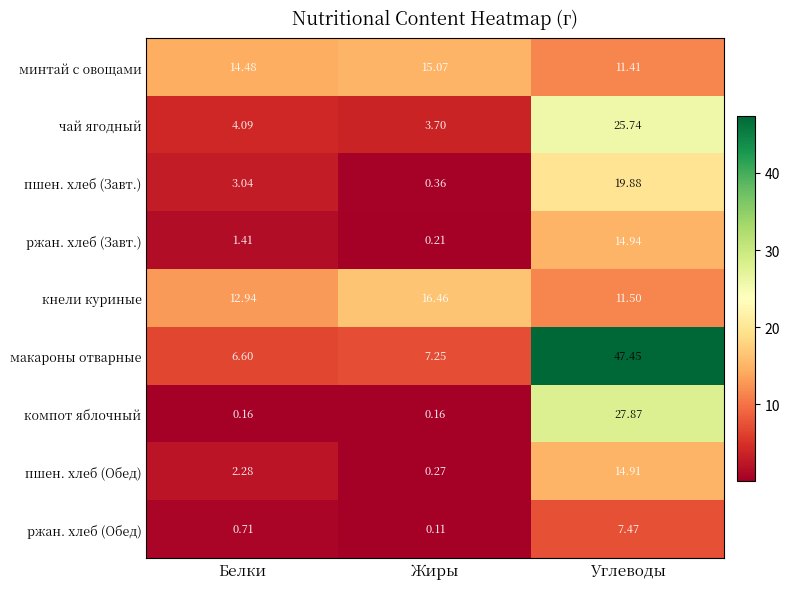

Which series has the largest total across all categories?

макароны отварные